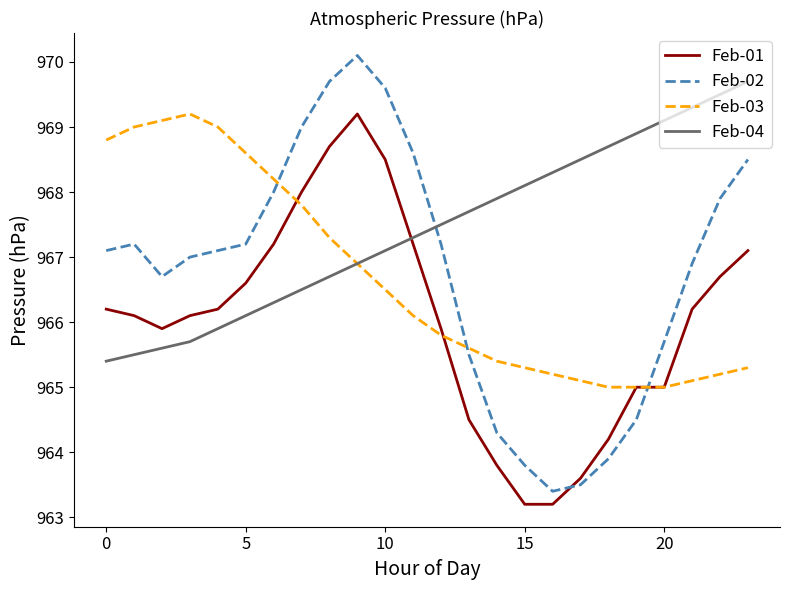

What is the sum of all Feb-04 values?

23218.2